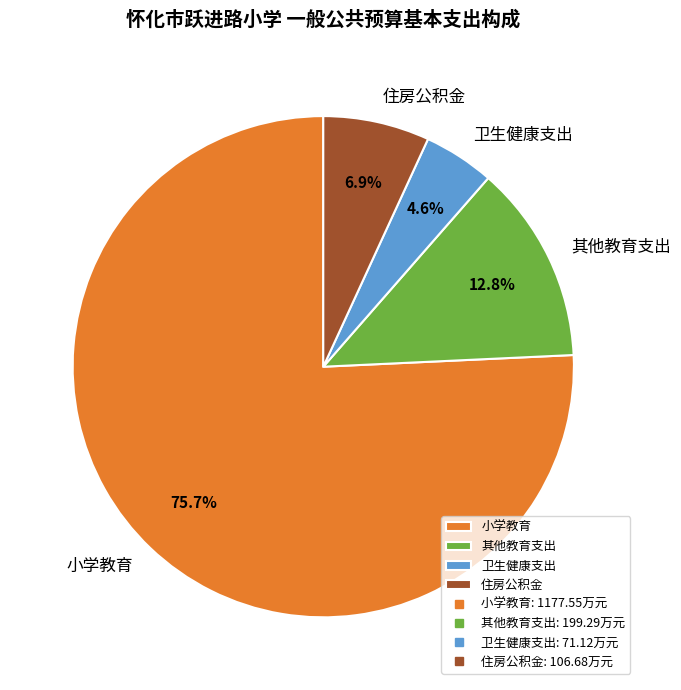

True or false: 小学教育 accounts for 76% of the total.

True